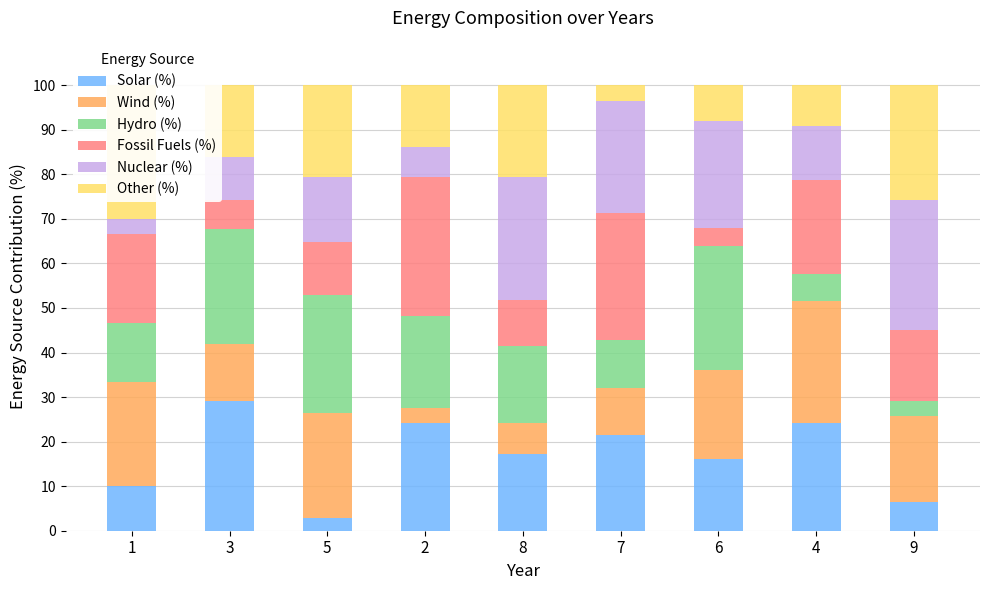

What position from the right is 5?

7